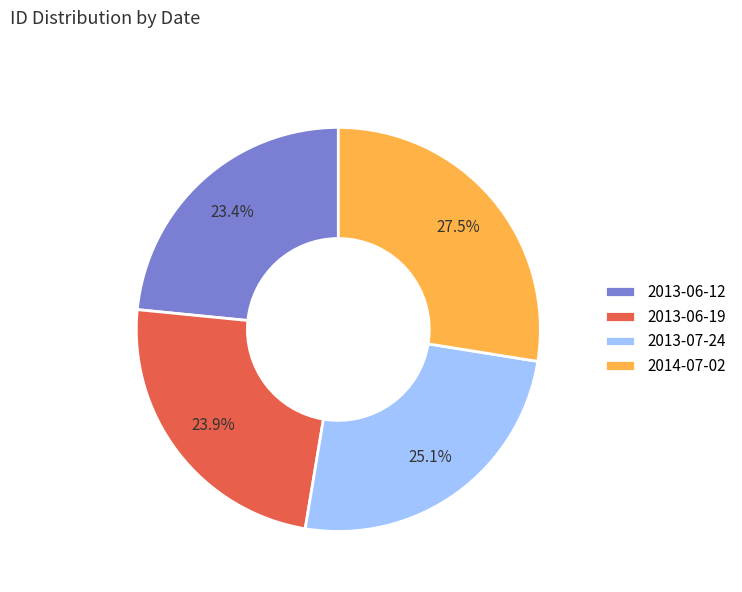

Does any single category account for the majority?

No